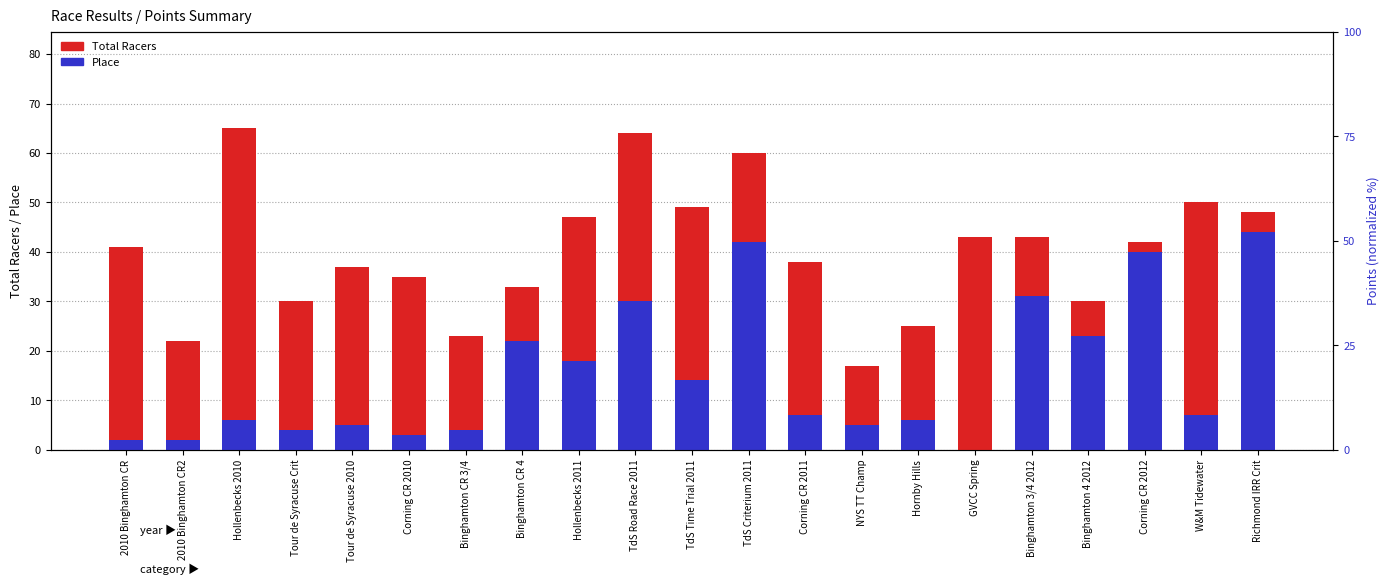

At how many categories does at least one series exceed 25?

17